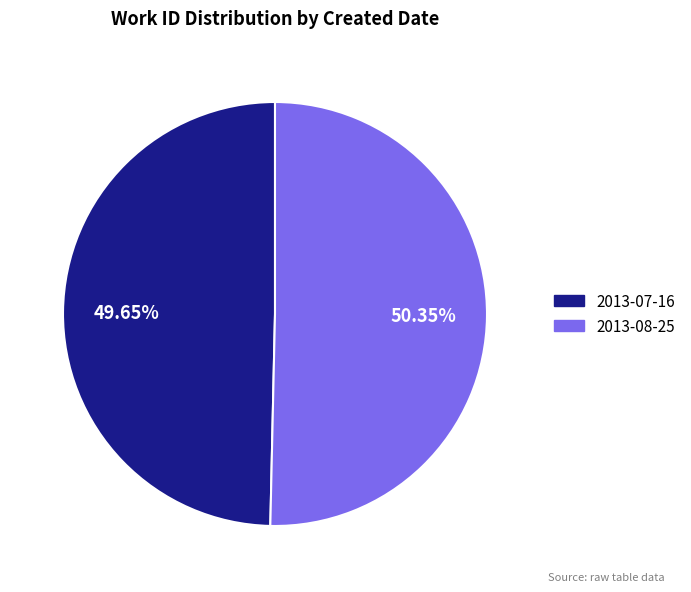

Is it true that 2013-07-16 is 50% of the pie?

True